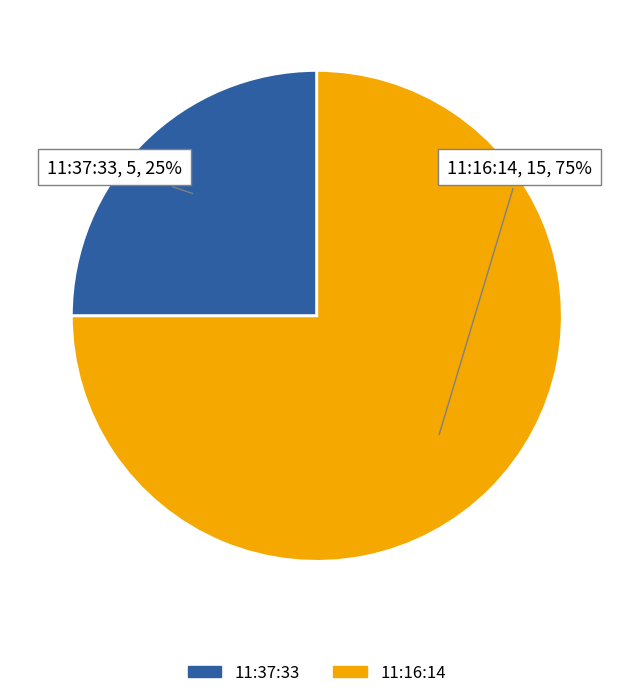

Is the sum of 11:37:33 and 11:16:14 greater than half?

Yes